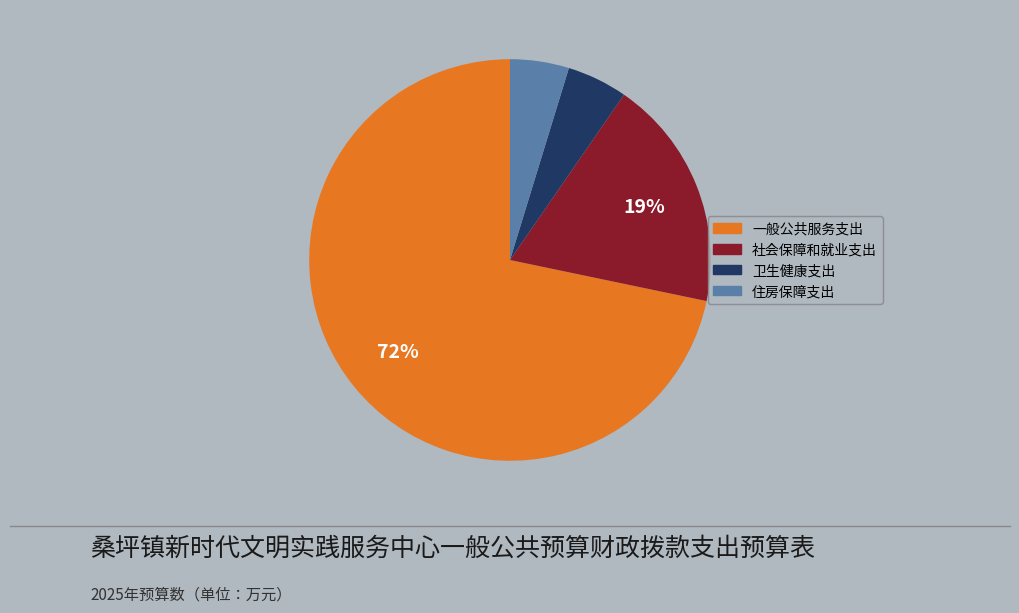

Which category has the biggest portion of the pie?

一般公共服务支出